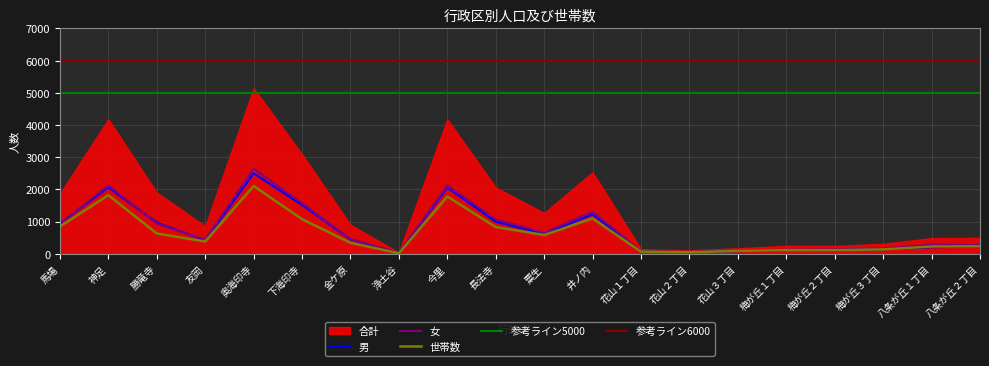

What is the maximum value for 男?

2500